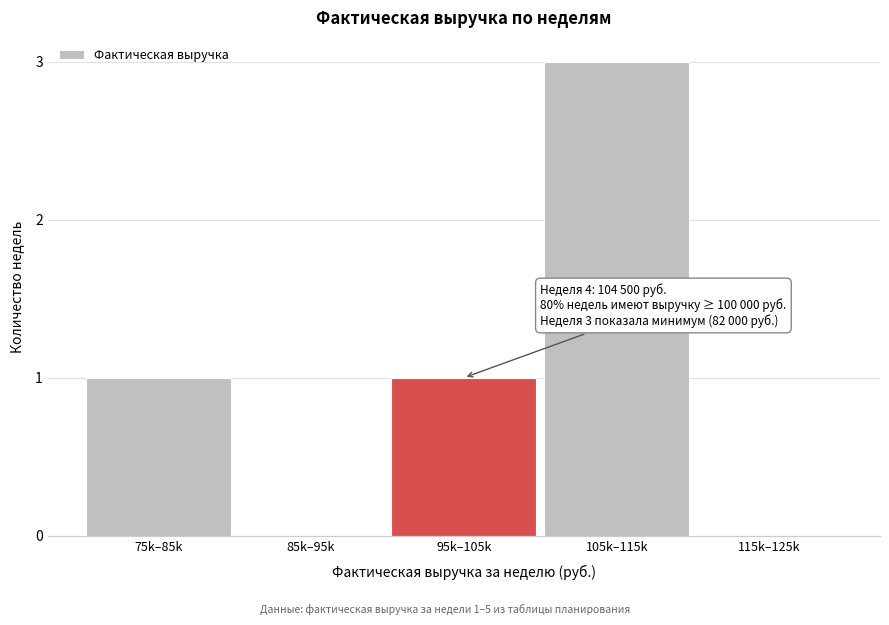

Reading left to right, transcribe all the data shown in this chart.

75k–85k=1	85k–95k=0	95k–105k=1	105k–115k=3	115k–125k=0